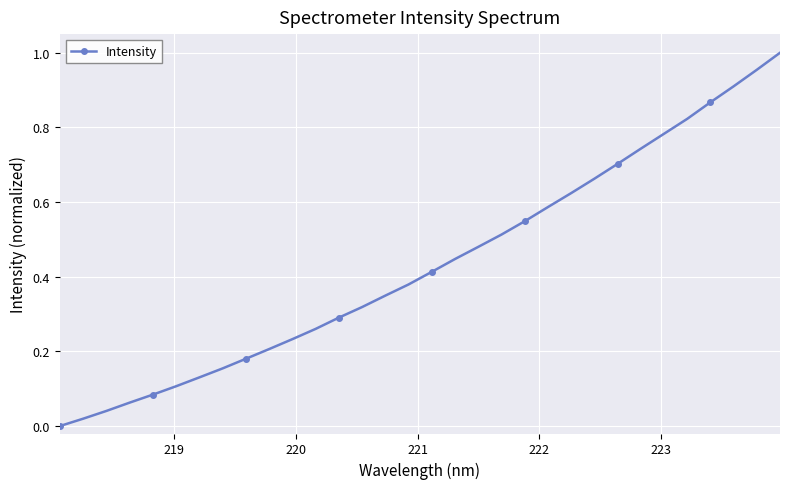

What is the sum of all values?

13.9